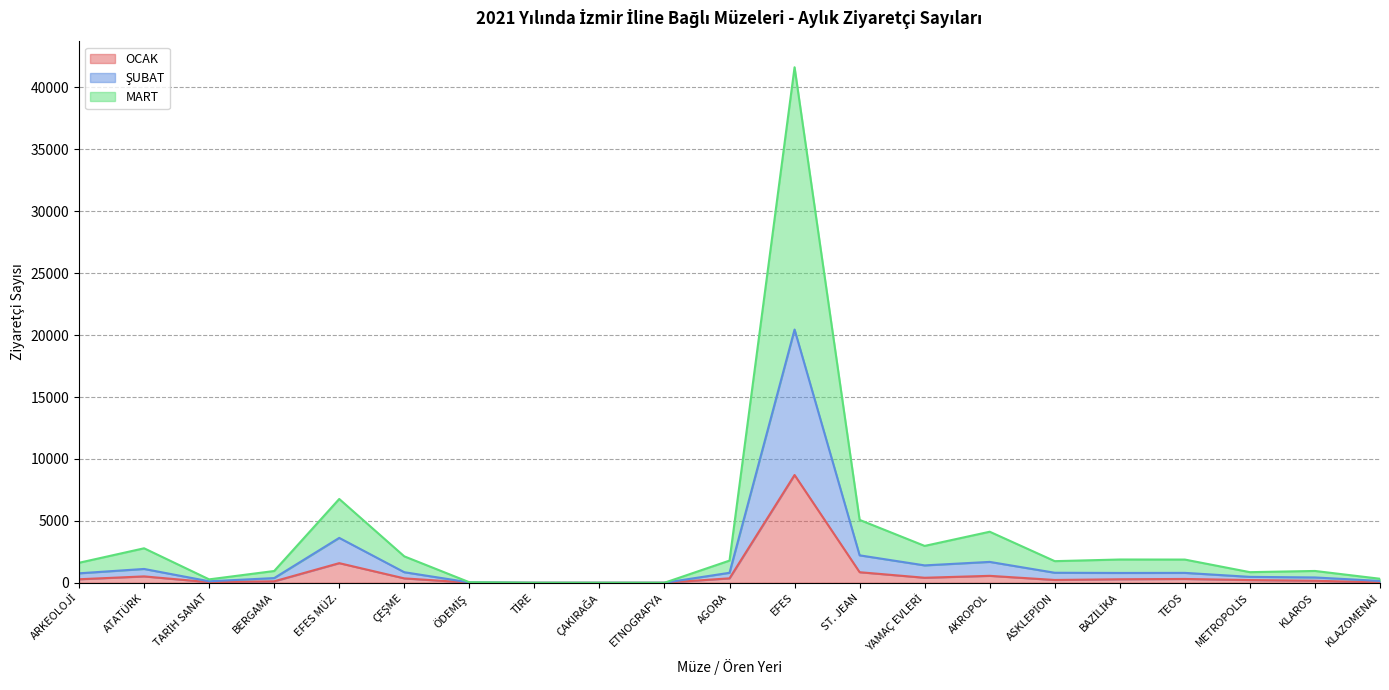

In OCAK, how many points are higher than both neighbors (excluding endpoints)?

5